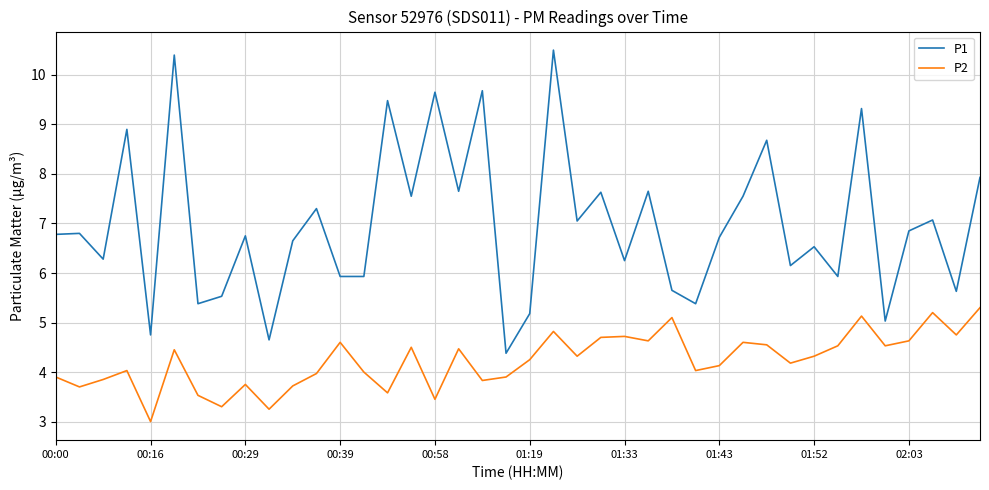

Which series has the widest spread of values?

P1